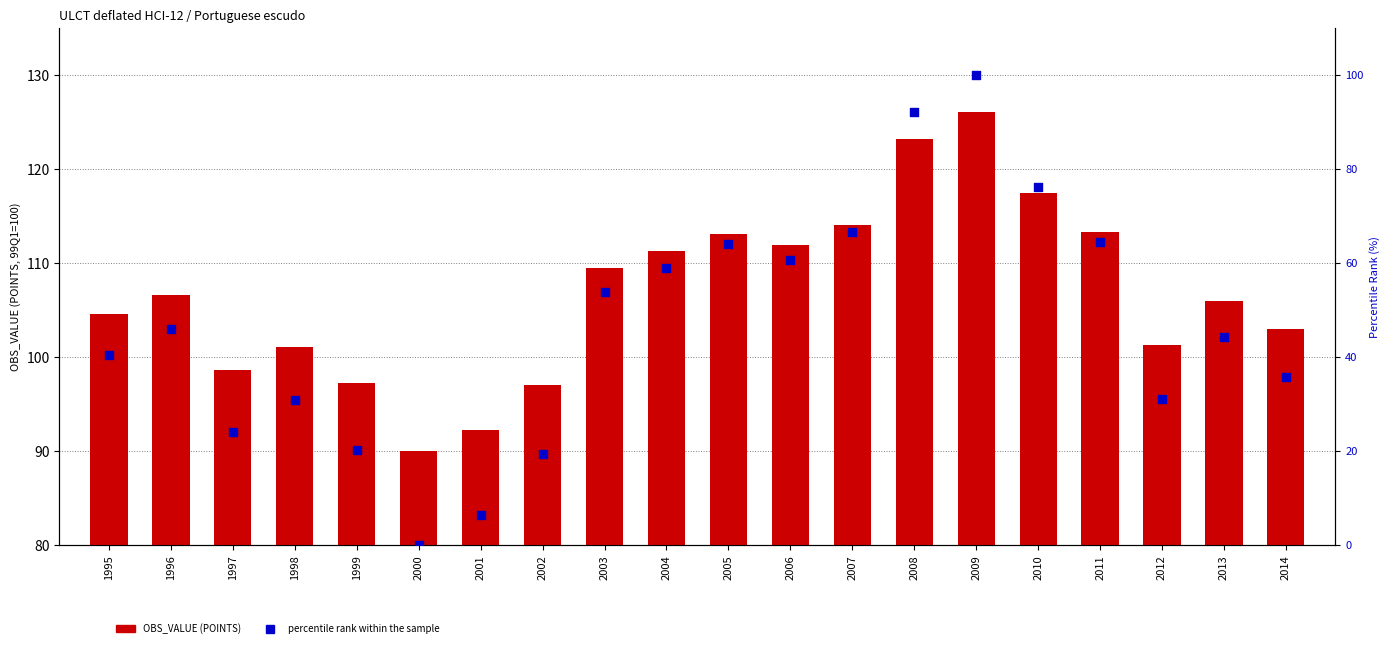

Which series reaches the minimum Y coordinate?

percentile rank within the sample